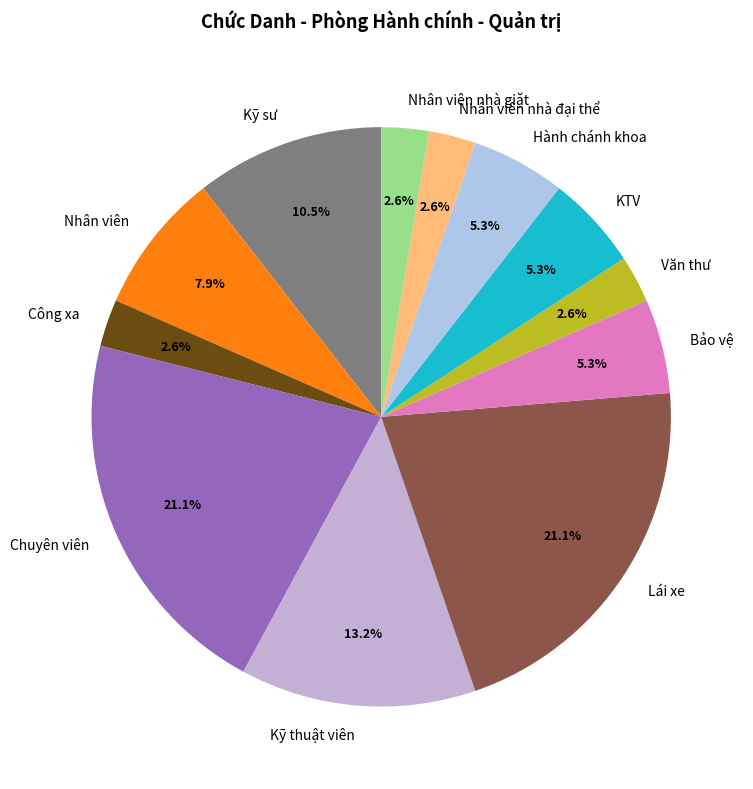

Combined, what portion of the pie is Kỹ thuật viên and Nhân viên nhà đại thể?

15.8%